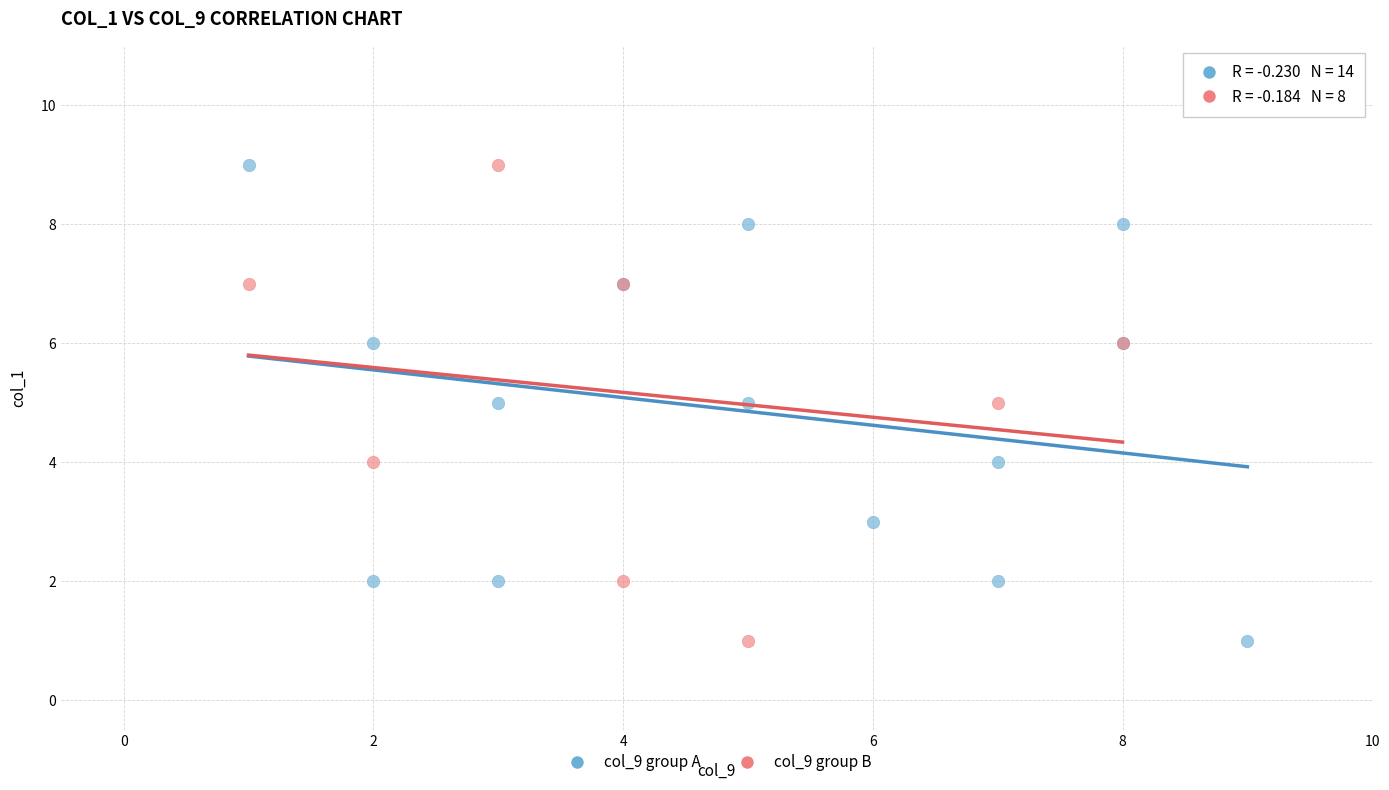

What are all the series names shown in the legend?

col_9 group A, col_9 group B